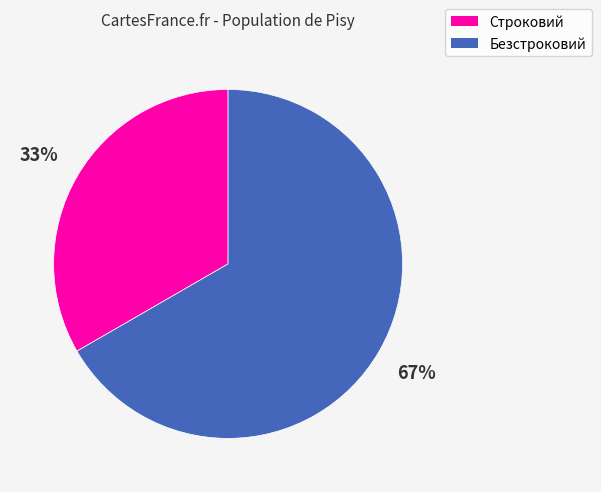

To the nearest percent, what is the combined percentage of Строковий and Безстроковий?

100%